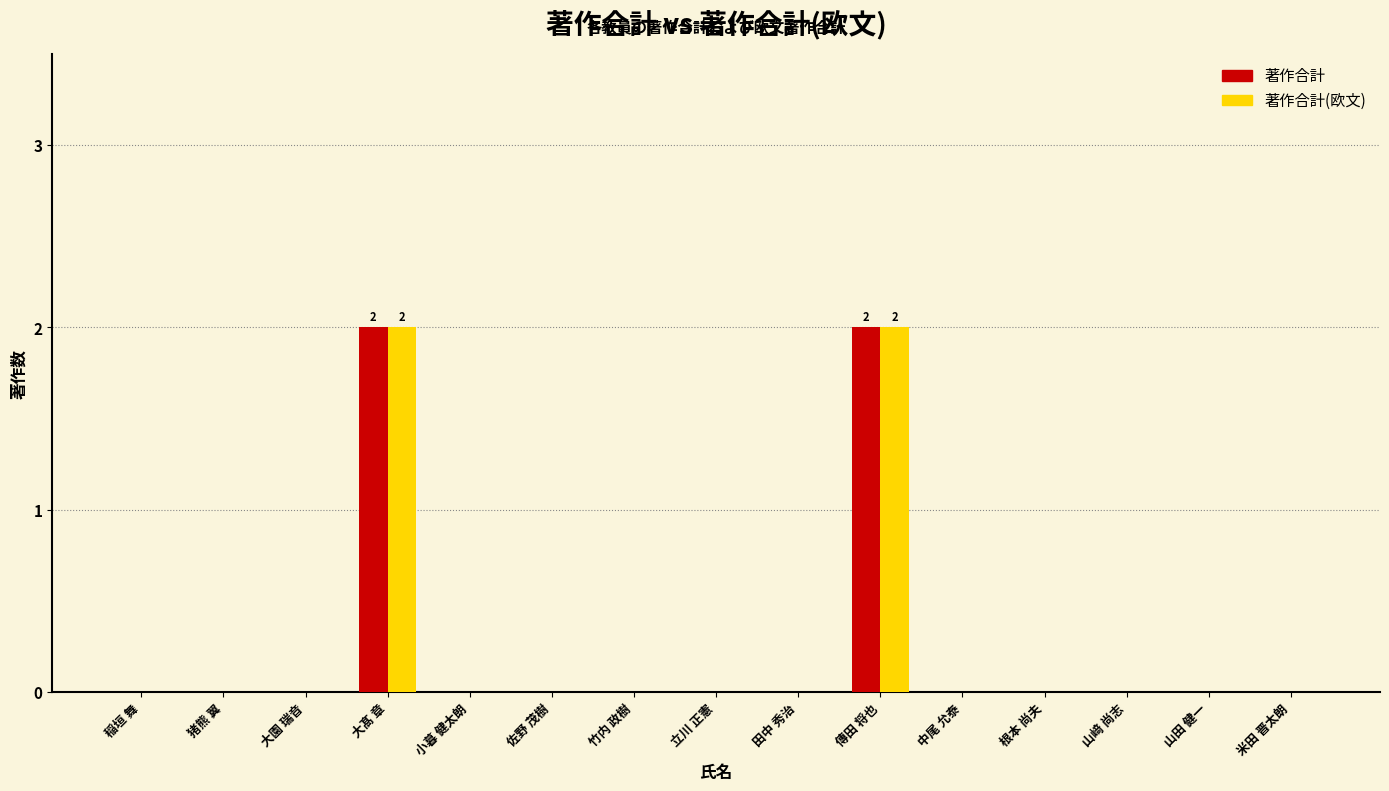

Is it true that 著作合計 equals 1 at 中尾 允泰?

False